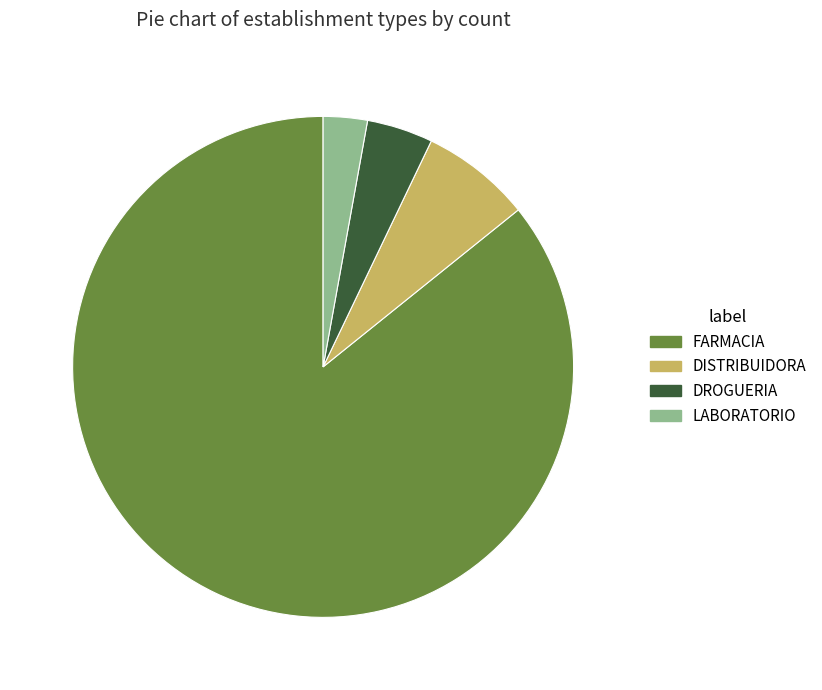

Is it true that FARMACIA is 86% of the pie?

True